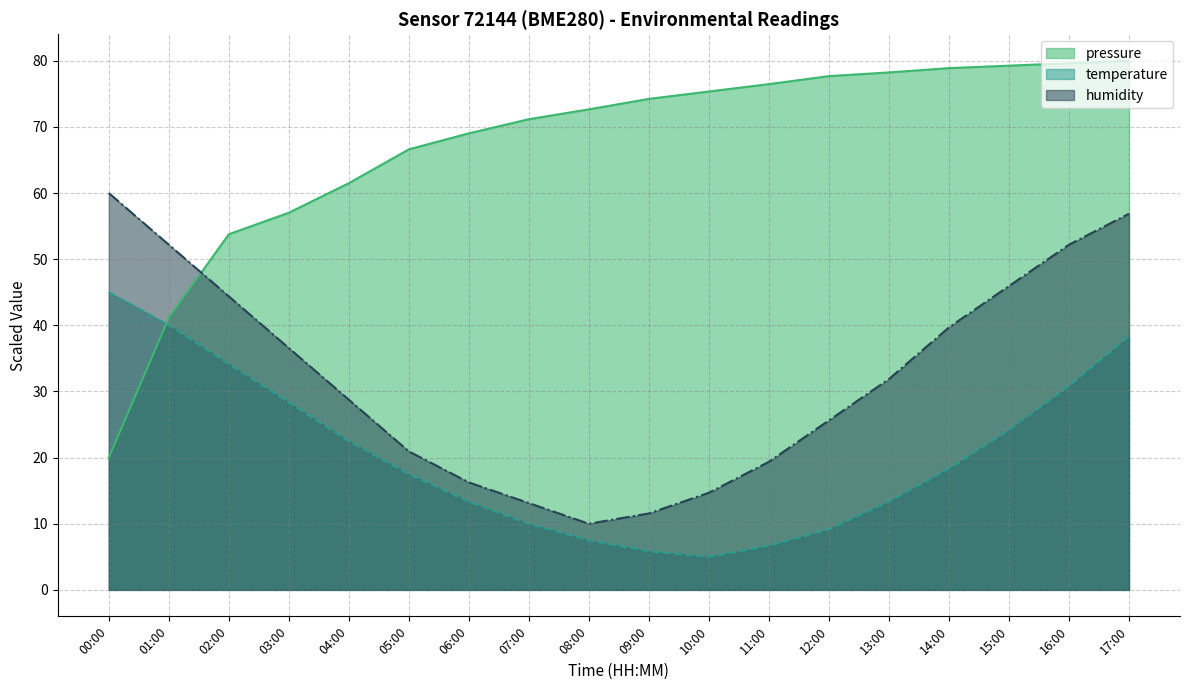

Does the chart have visible grid lines?

Yes